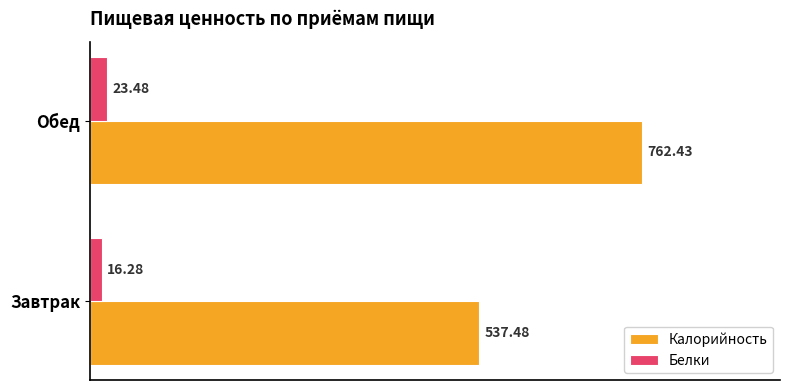

What is the difference between the highest and lowest values at Завтрак?

521.2